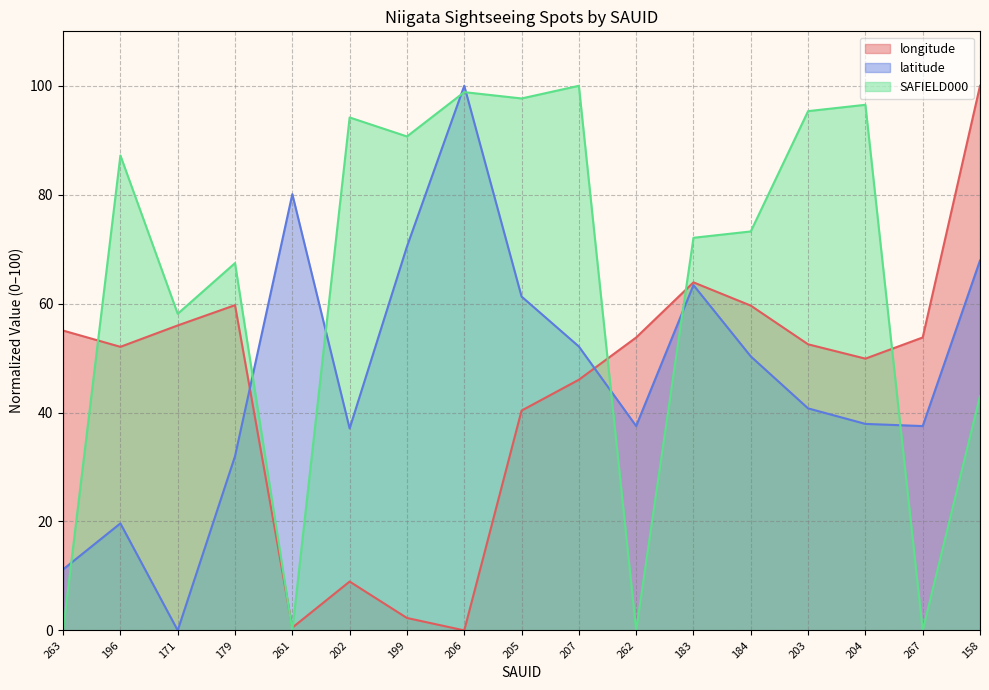

Between 205 and 267, which series saw the biggest shift?

SAFIELD000